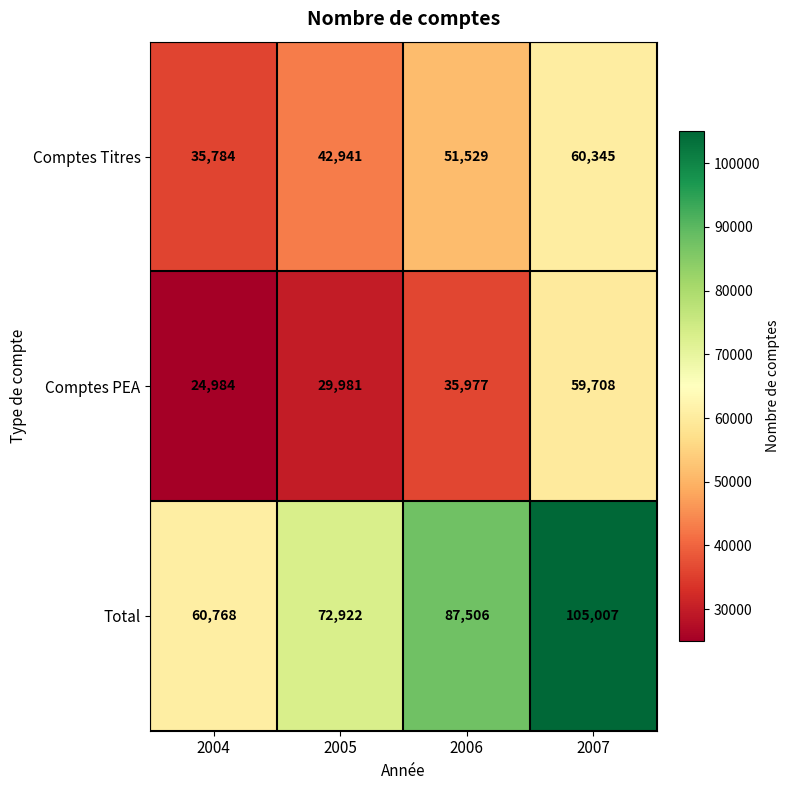

Which series has the widest spread of values?

Total